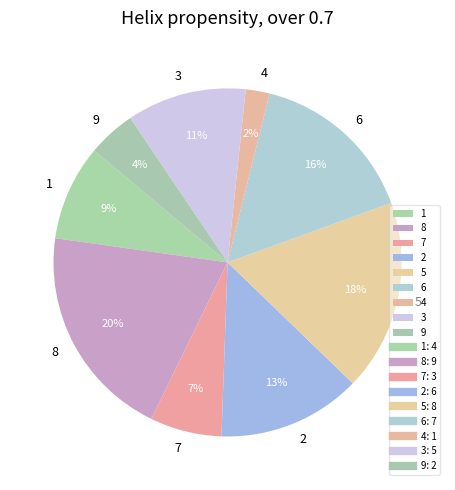

Do 2 and 8 together represent more than half of the pie?

No